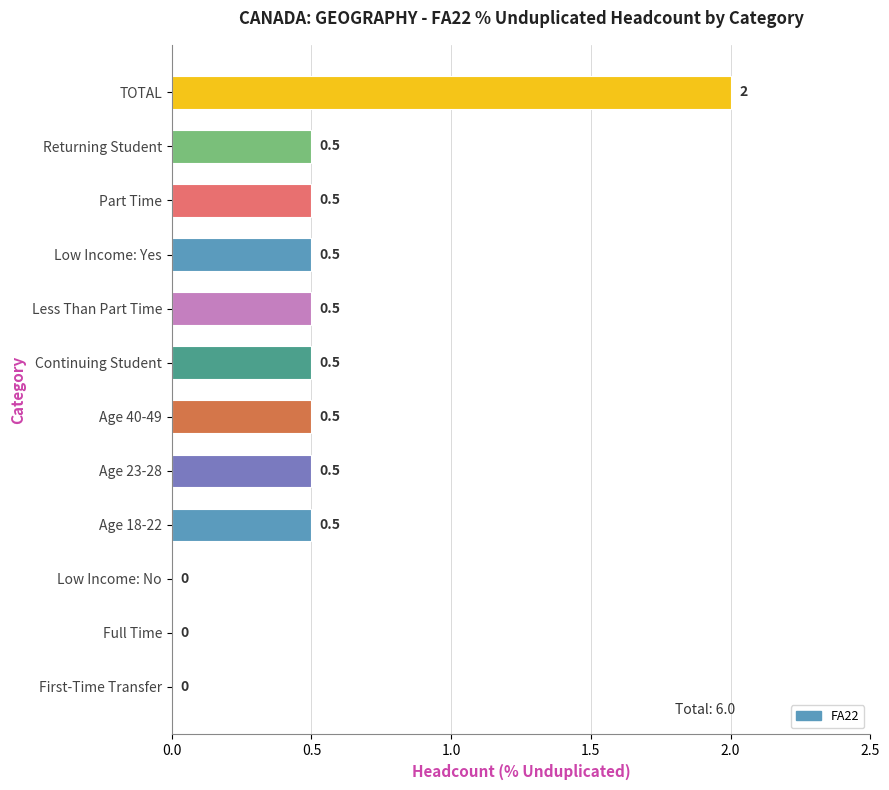

How many values are between 0 and 1?

11